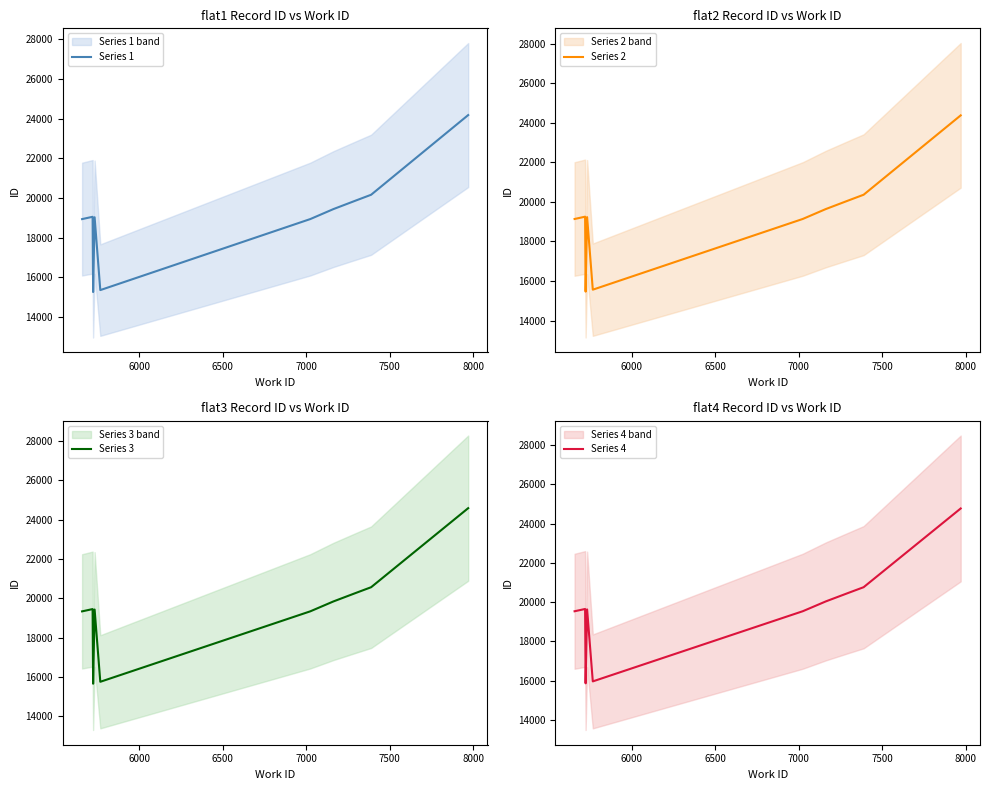

How many distinct data groups are displayed?

4